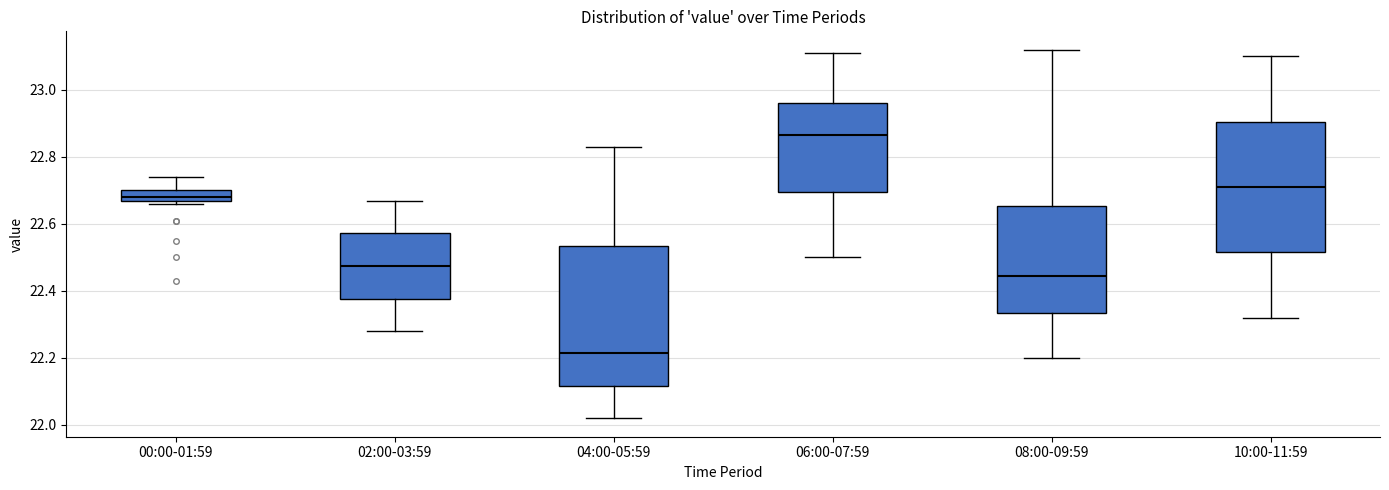

Which box's median line is the highest?

06:00-07:59